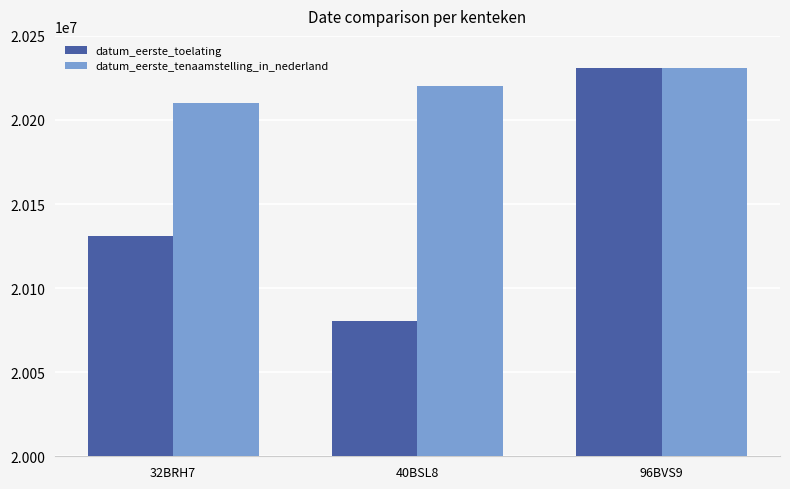

What is the lowest value of the datum_eerste_toelating series?

20080208